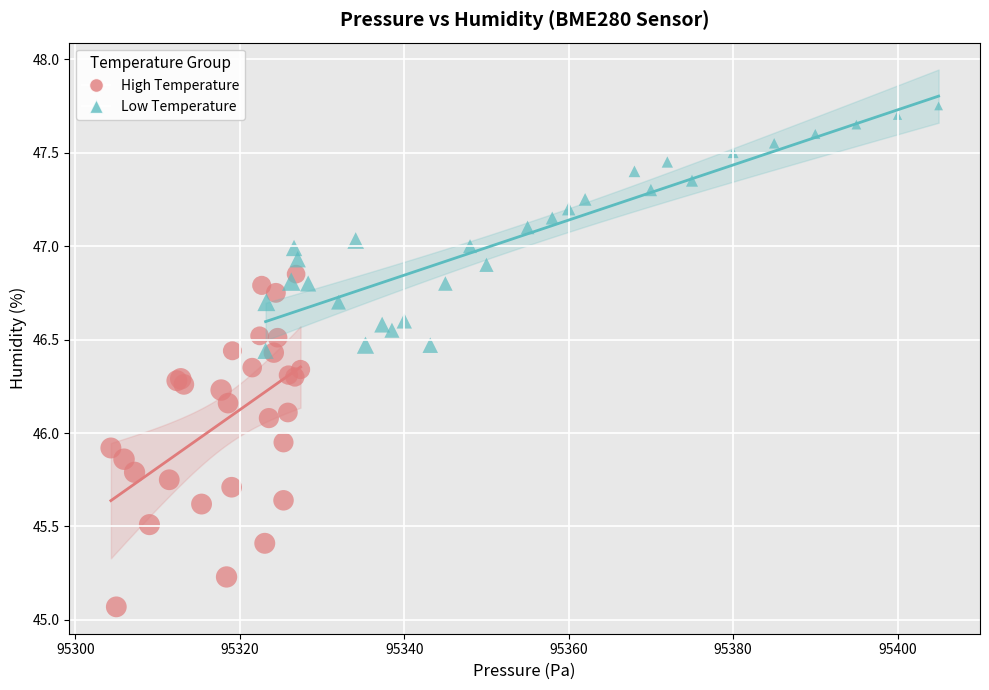

What are all the series names shown in the legend?

High Temperature, Low Temperature